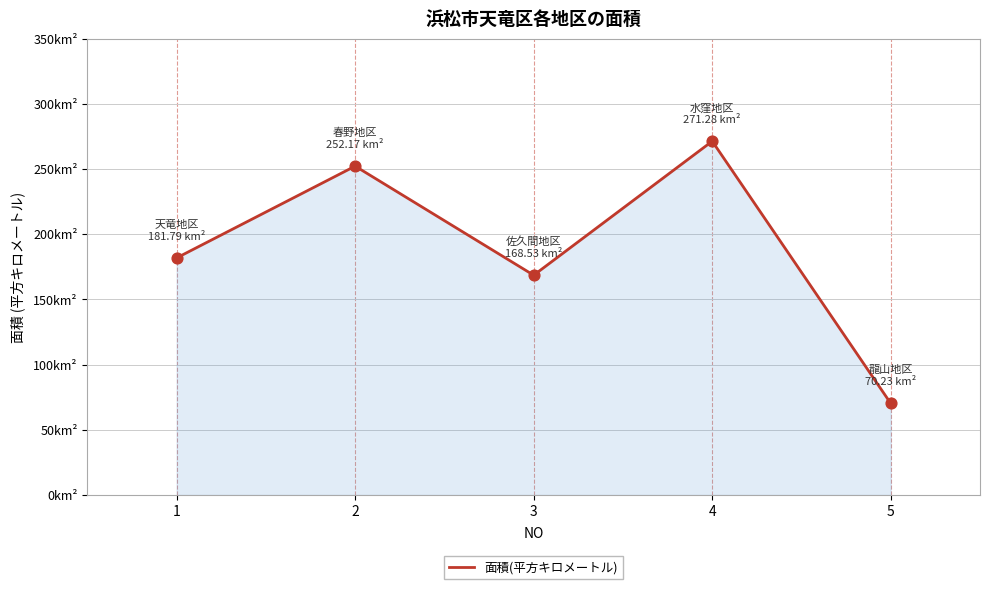

Does the chart have visible grid lines?

Yes